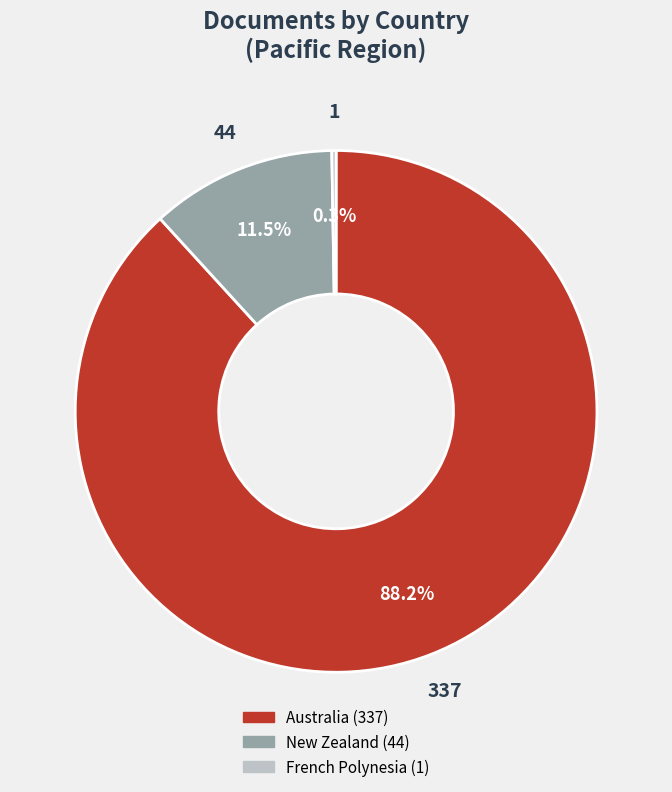

Which slice represents more than half of the pie?

Australia